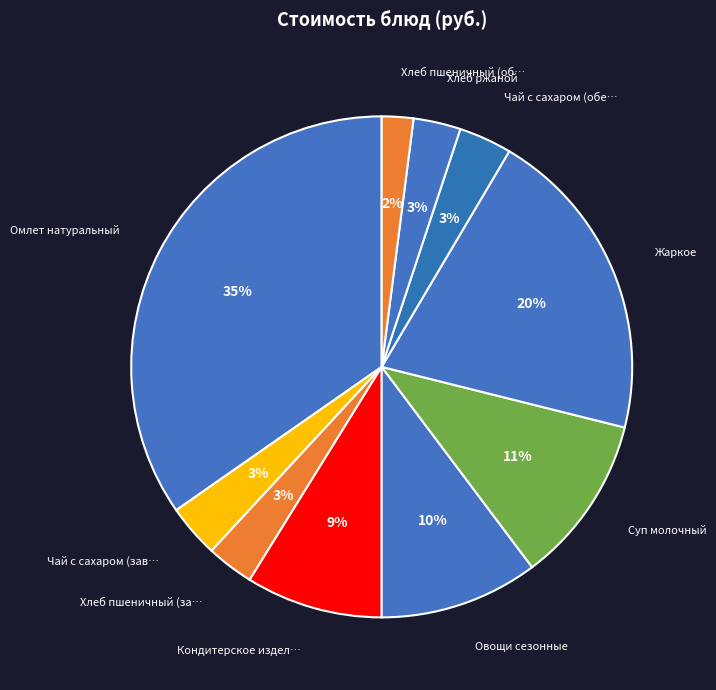

Count the number of slices in the pie.

10